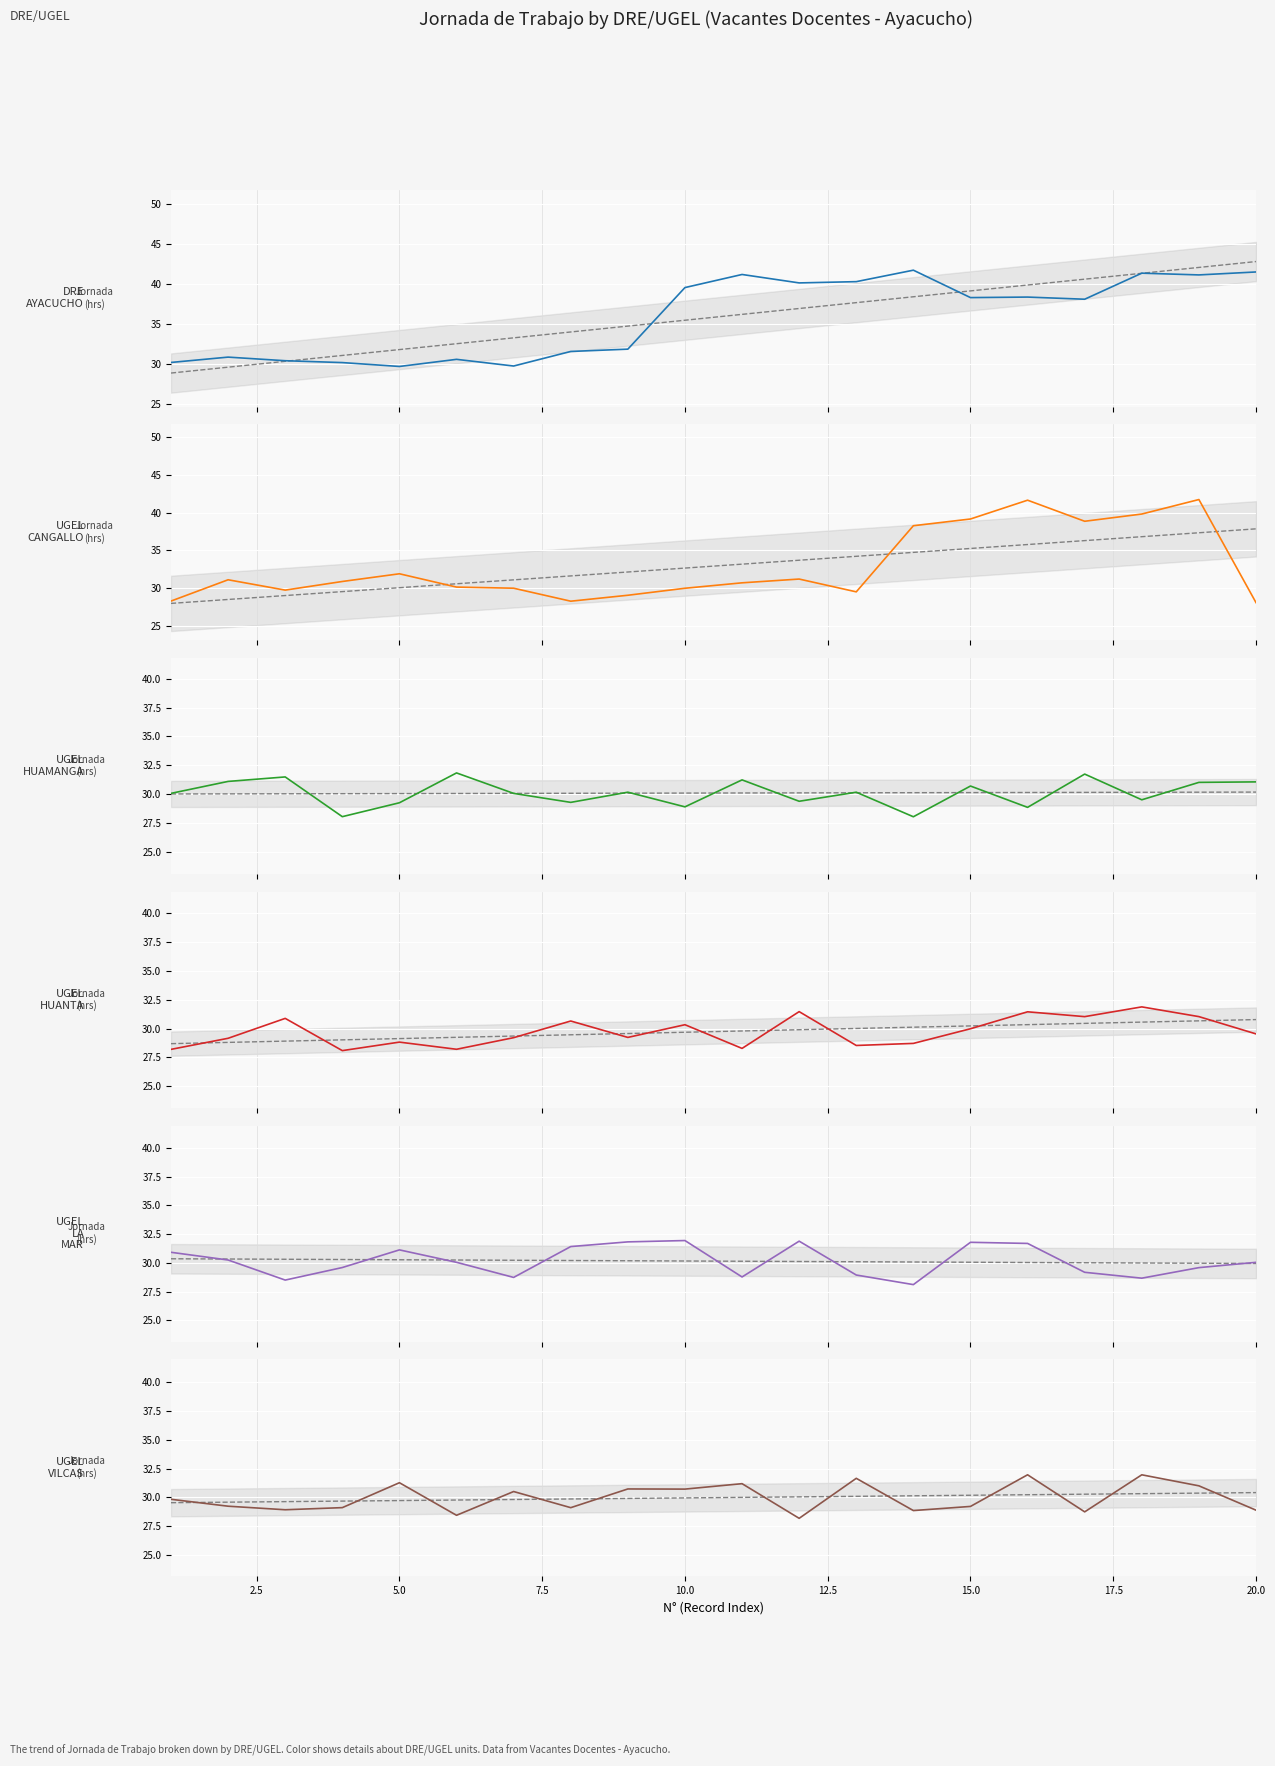

What is the total value across all series at 10?

190